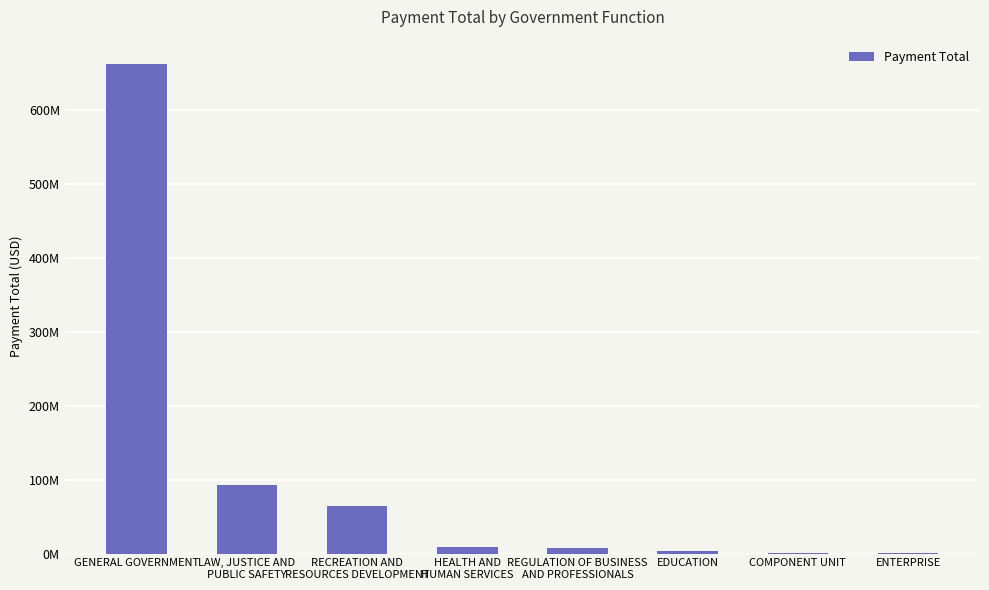

Are the bars horizontal?

No